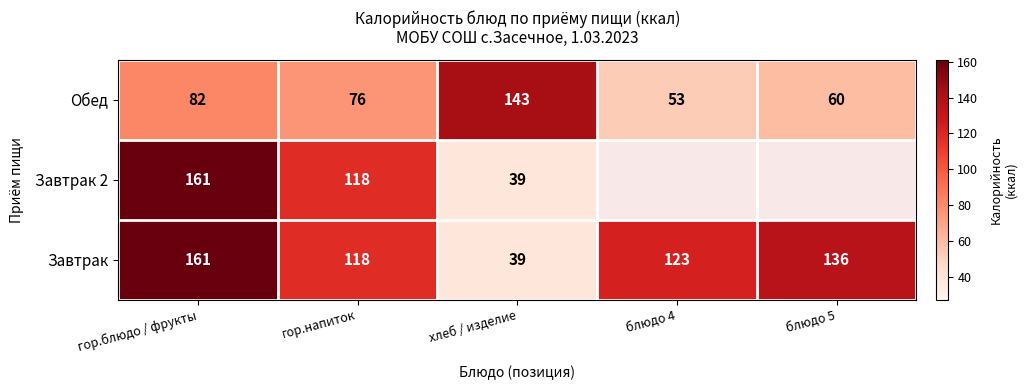

At which category does the chart reach its peak across all series?

гор.блюдо / фрукты